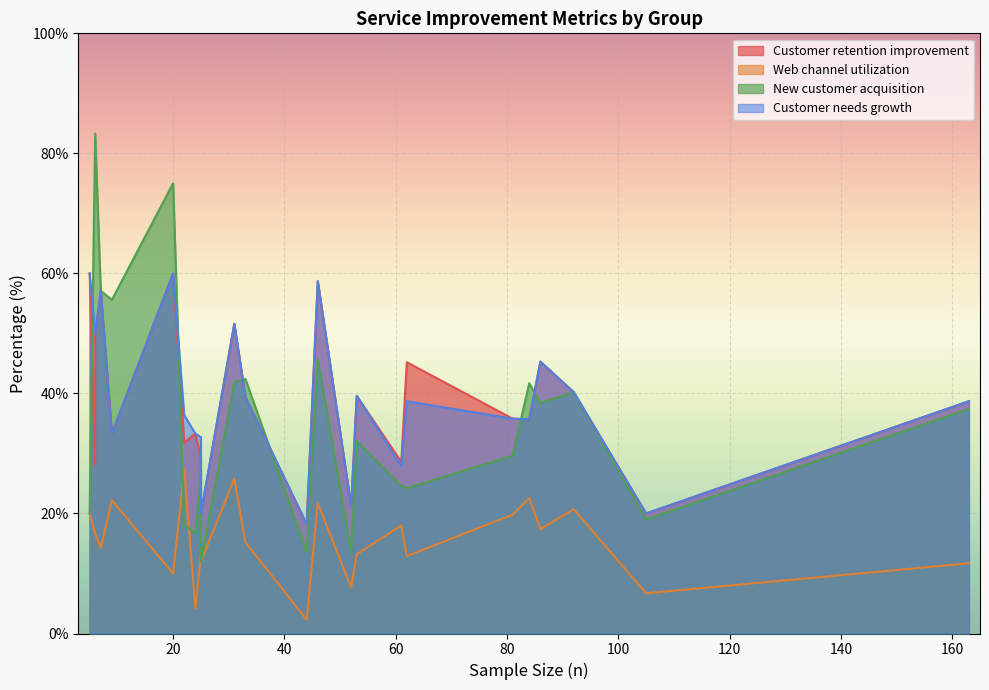

Reading left to right, extract all data points from this chart.

Customer retention improvement: 25=29.2	22=31.8	92=40.2	84=35.7	46=58.7	20=60.0	62=45.2	105=20.0	86=45.3	163=38.7	5=60.0	7=57.1	25=20.0	52=21.2	61=28.6	6=27.9	9=33.3	6=50.0	24=33.3	44=18.2	53=39.6	81=35.8	31=51.6	33=39.4
Web channel utilization: 25=13.2	22=27.3	92=20.7	84=22.6	46=21.7	20=10.0	62=12.9	105=6.7	86=17.4	163=11.7	5=20.0	7=14.3	25=12.0	52=7.7	61=18.0	6=16.7	9=22.2	6=16.7	24=4.2	44=2.3	53=13.2	81=19.8	31=25.8	33=15.2
New customer acquisition: 25=26.8	22=18.2	92=40.2	84=41.7	46=45.7	20=75.0	62=24.2	105=19.0	86=38.4	163=37.4	5=20.0	7=57.1	25=12.0	52=13.5	61=24.6	6=83.3	9=55.6	6=83.3	24=16.7	44=13.6	53=32.1	81=29.6	31=41.9	33=42.4
Customer needs growth: 25=32.7	22=36.4	92=40.2	84=35.7	46=58.7	20=60.0	62=38.7	105=20.0	86=45.3	163=38.7	5=60.0	7=57.1	25=20.0	52=21.2	61=27.9	6=50.0	9=33.3	6=50.0	24=33.3	44=18.2	53=39.6	81=35.8	31=51.6	33=39.4